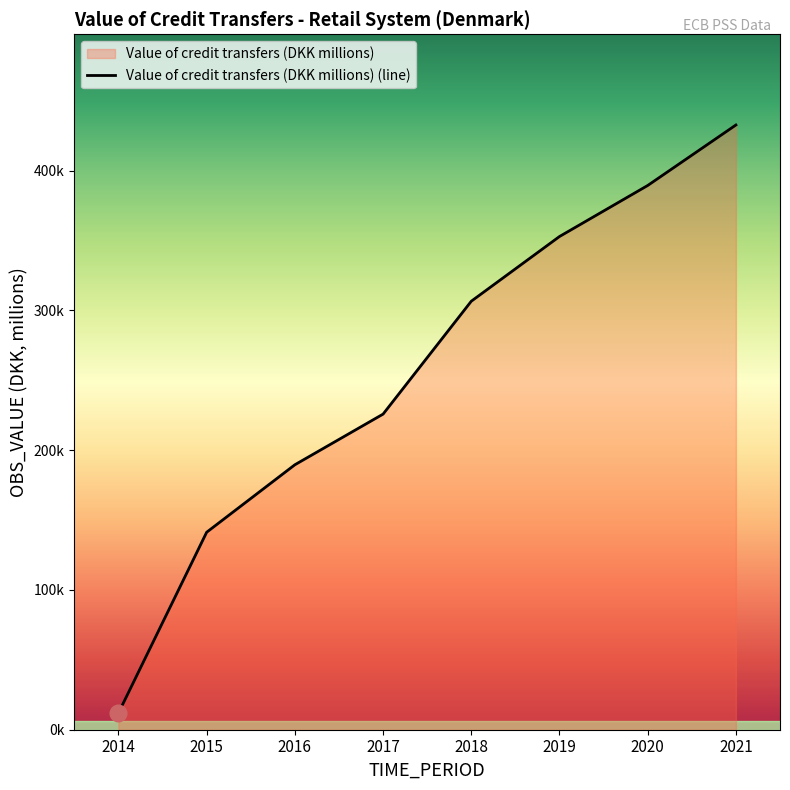

Is it true that the value at 2017 is 297716.6?

False